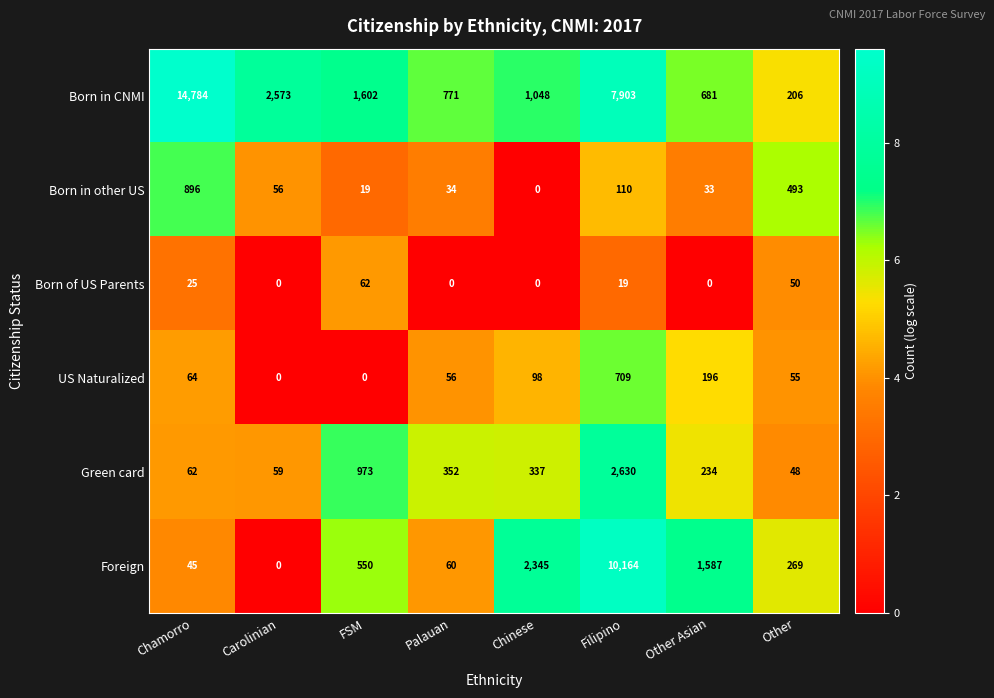

Is it true that Foreign equals 66 at Chamorro?

False